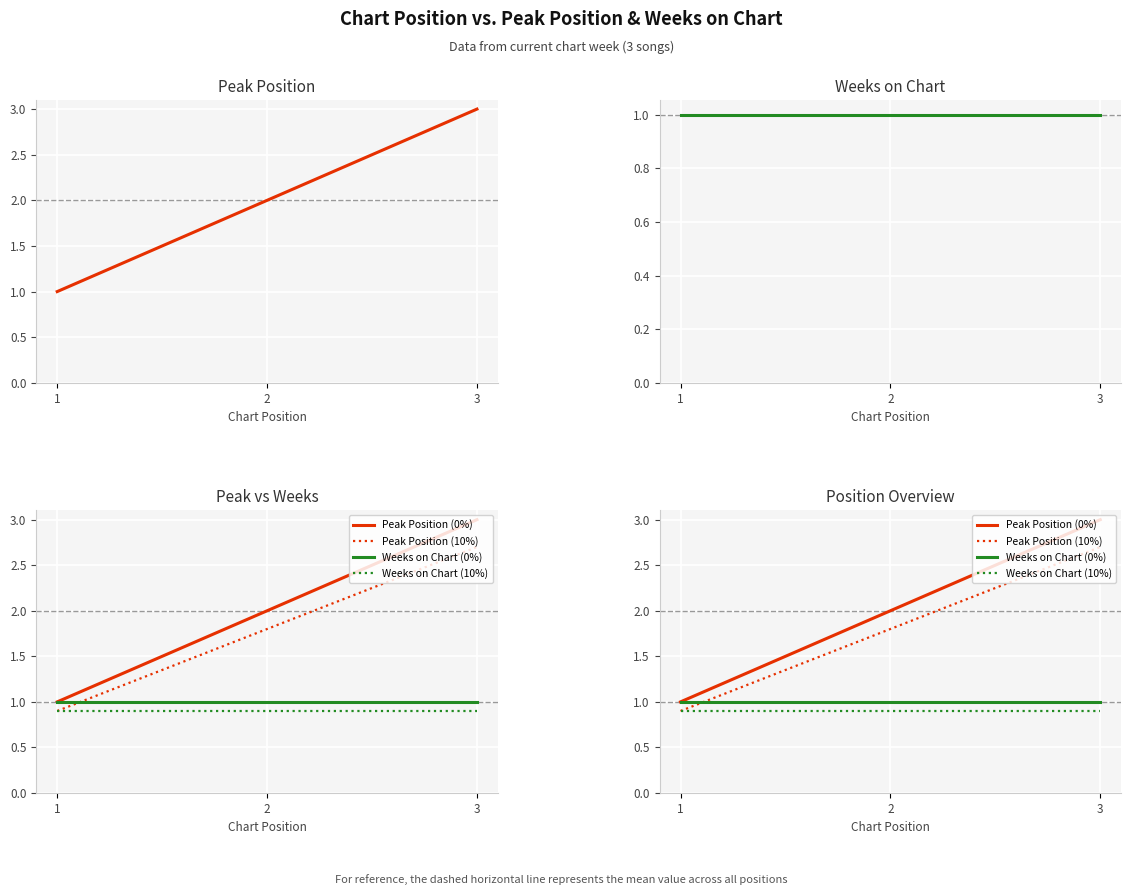

Is the value of Peak Position (0%) at 3 greater than the value of Peak Position at 3?

No